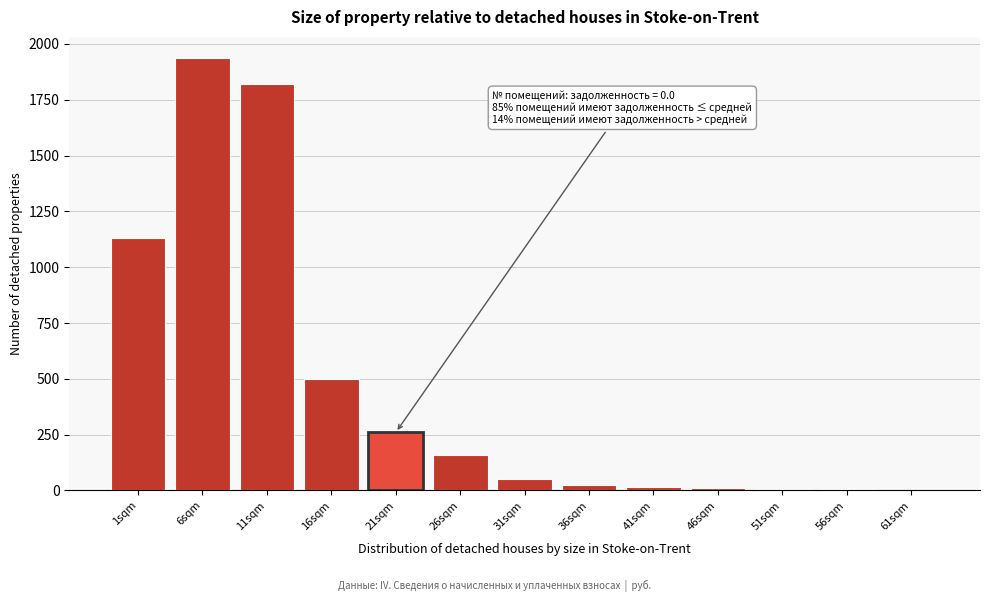

What is the sum of all values?

5919